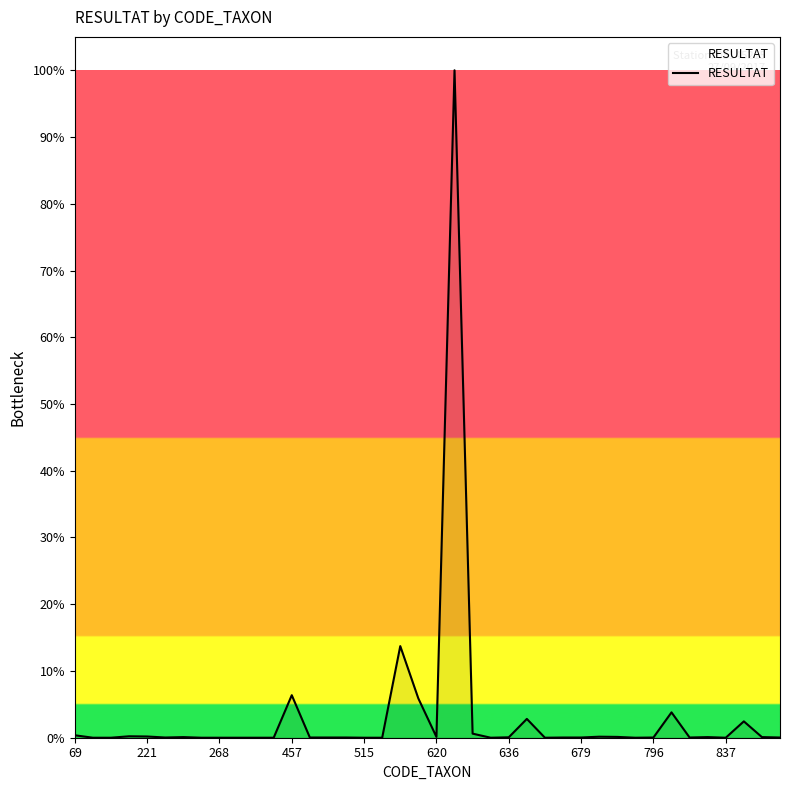

Does the chart have visible grid lines?

No